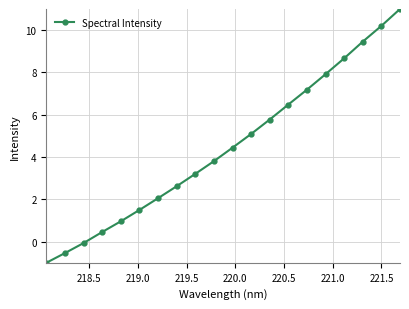

What is the average value?

4.5